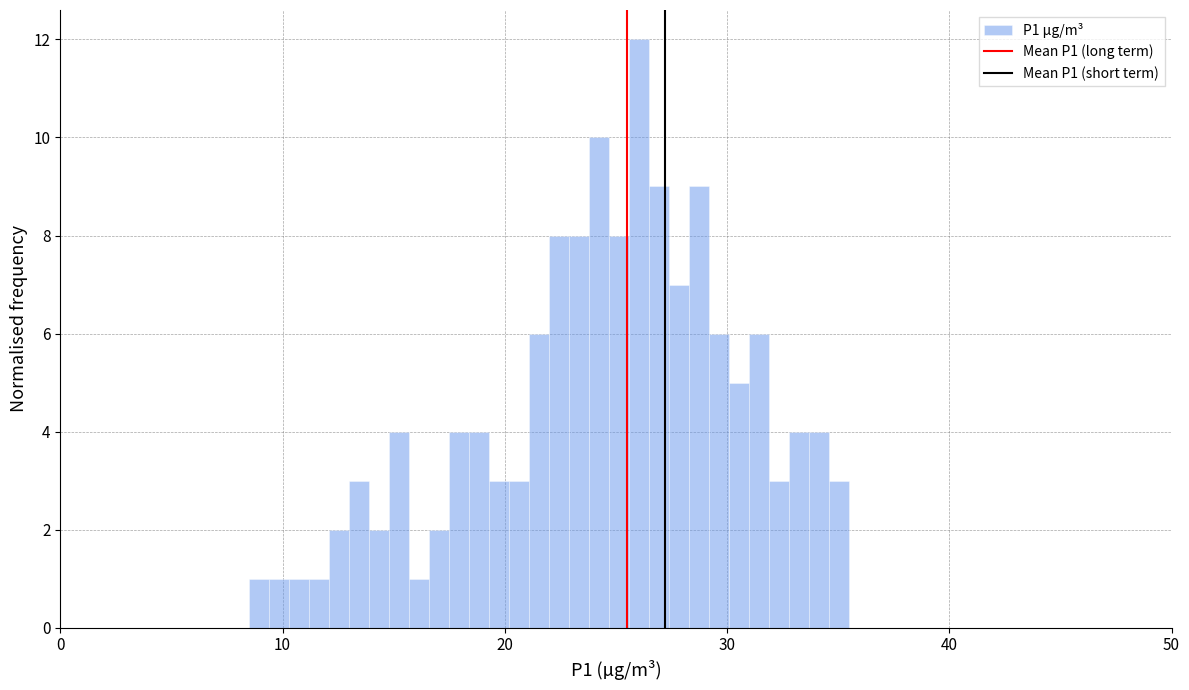

Read against the x-axis, roughly where is the centre of the tallest bar?

26